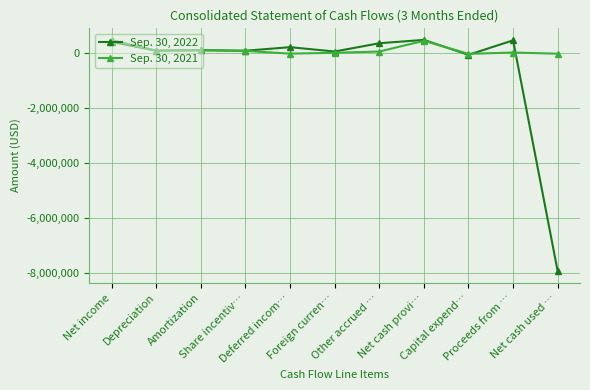

True or false: Sep. 30, 2021 has more than 0 points higher than both neighbors.

True